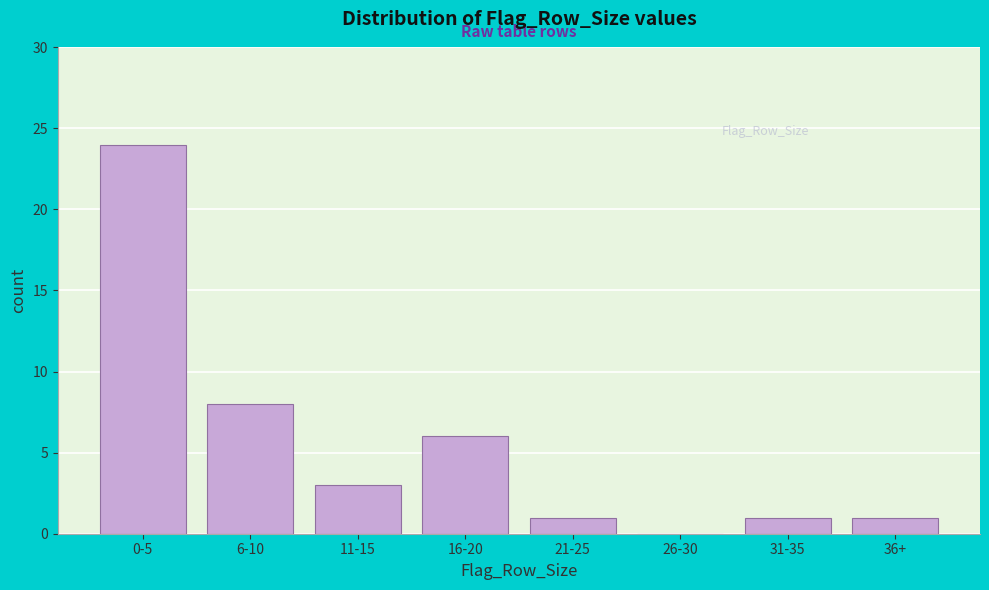

Reading right to left, extract all data points from this chart.

36+=1	31-35=1	26-30=0	21-25=1	16-20=6	11-15=3	6-10=8	0-5=24